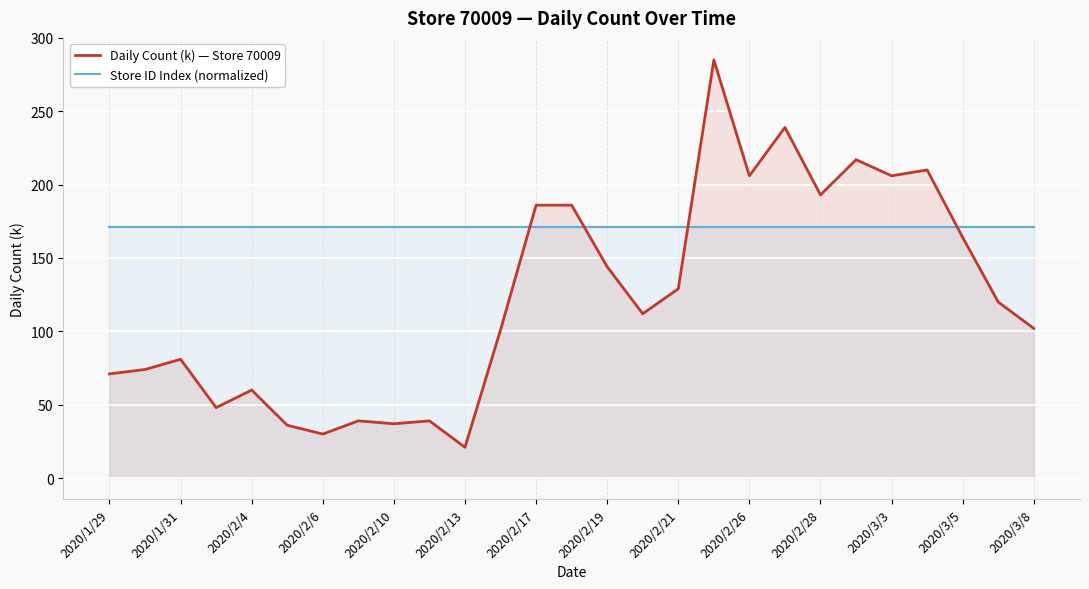

What is the total value across all series at 2020/2/4?

231